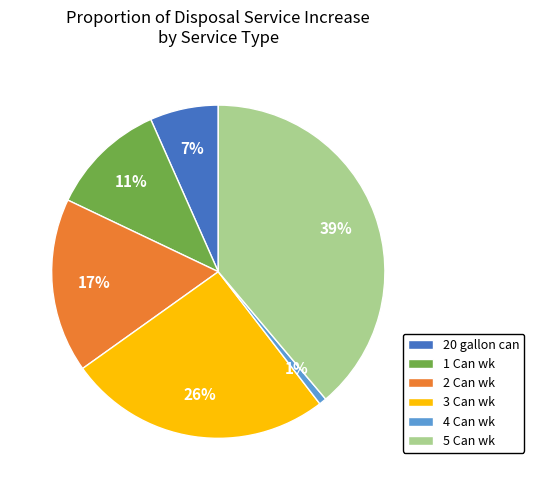

The 20 gallon can slice represents 7% of the pie. True or false?

True